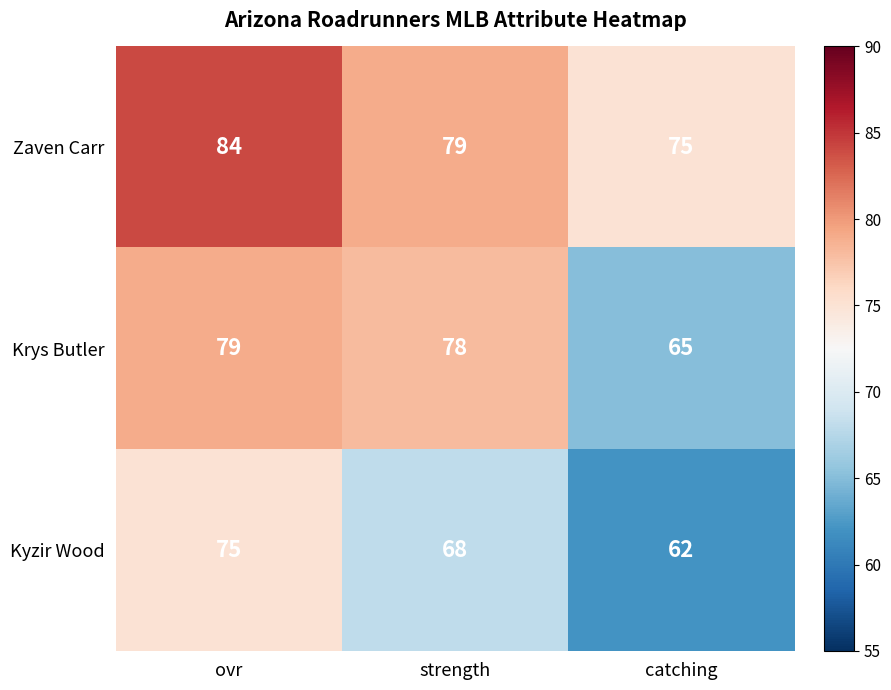

Reading right to left, what are all the values shown in this chart?

Zaven Carr: 75	79	84
Krys Butler: 65	78	79
Kyzir Wood: 62	68	75